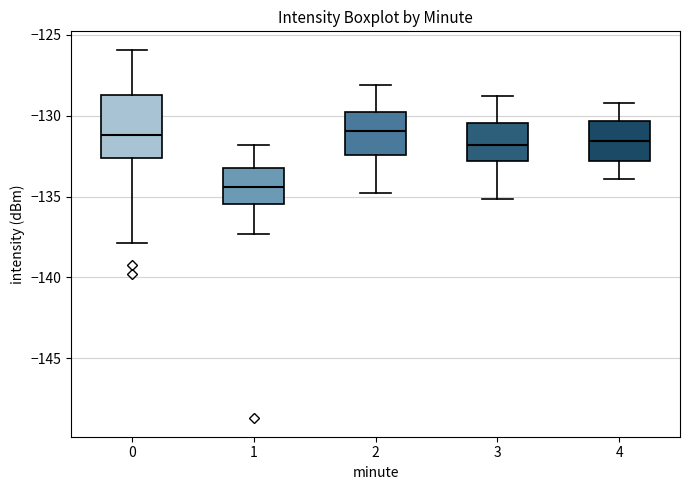

Reading left to right, transcribe this box plot: for each box, give where its median line is, the range the box spans, and where its two whiskers end, as read against the y-axis. The values are not printed on the chart, so give them approximately, as read against the axis.

0: median -131.0, box -132.5 to -128.5, whiskers -138.0 to -126.0
1: median -134.5, box -135.5 to -133.0, whiskers -137.5 to -132.0
2: median -131.0, box -132.5 to -130.0, whiskers -135.0 to -128.0
3: median -132.0, box -133.0 to -130.5, whiskers -135.0 to -129.0
4: median -131.5, box -133.0 to -130.5, whiskers -134.0 to -129.0